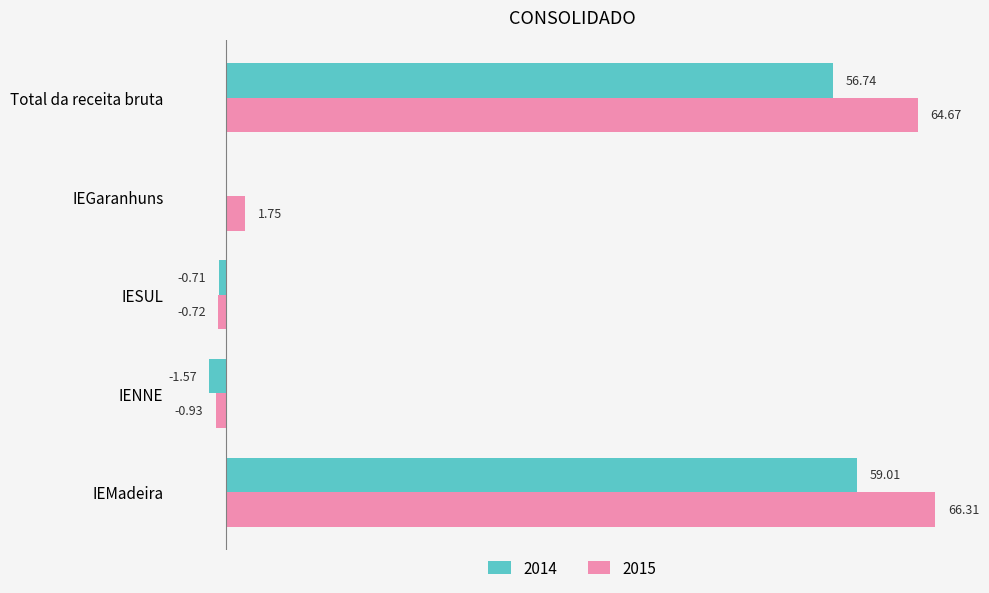

Which category has the highest value in the 2014 series?

IEMadeira